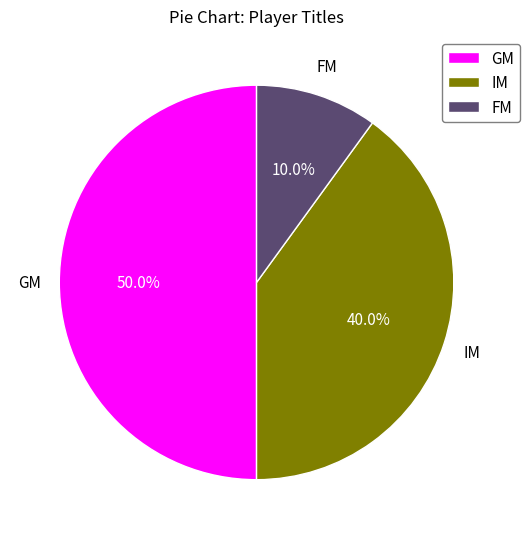

Approximately how many times larger is the value at GM compared to IM?

1.2